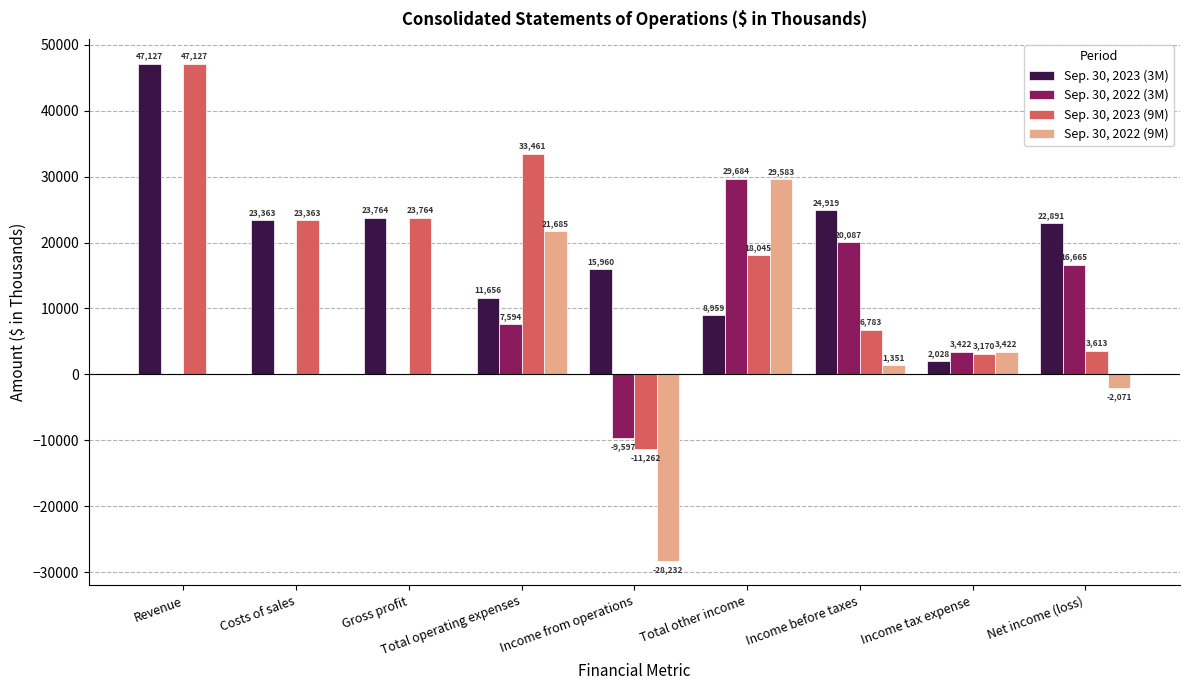

True or false: Sep. 30, 2023 (3M) has a value of 5892 at Total other income.

False